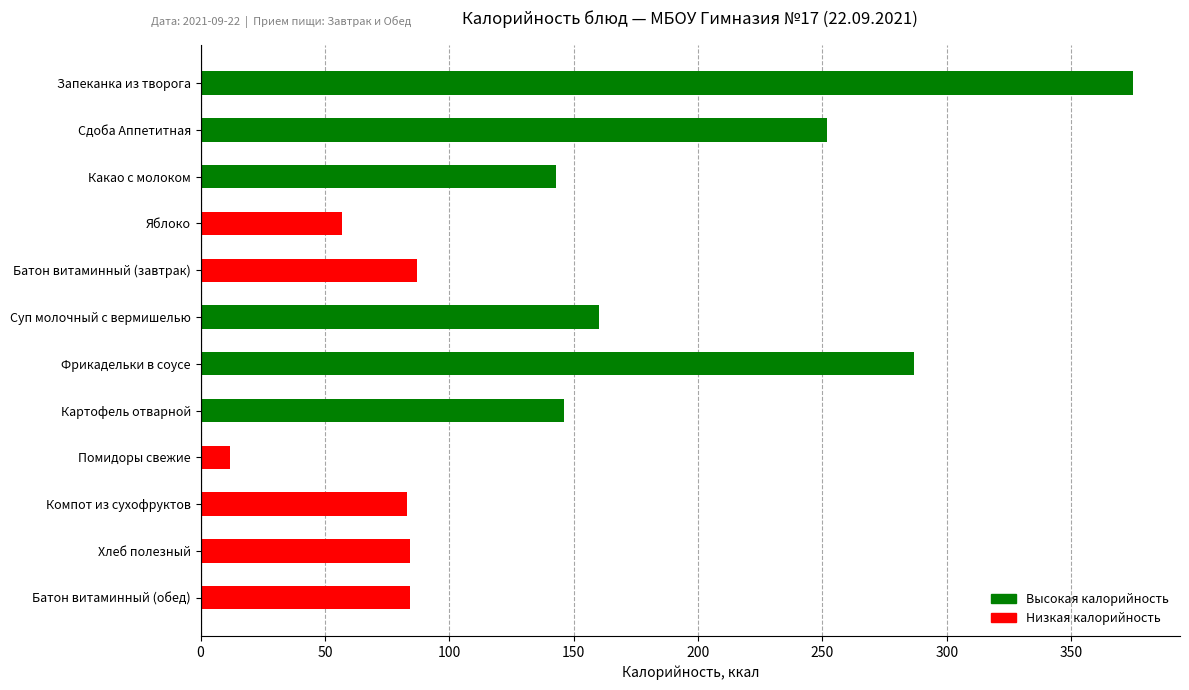

How many series are shown in this chart?

1